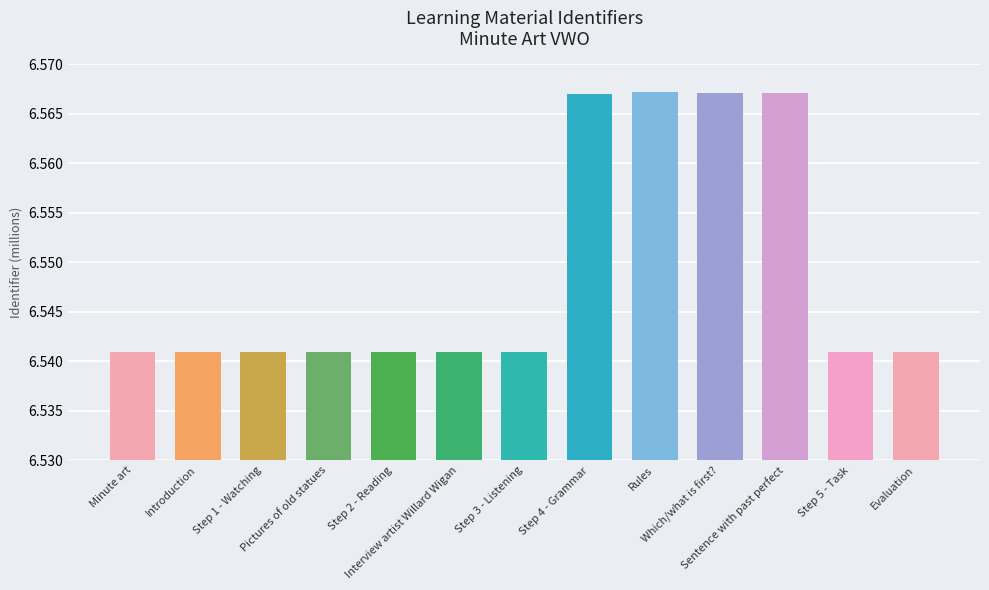

What is the sum of all values?

85.1